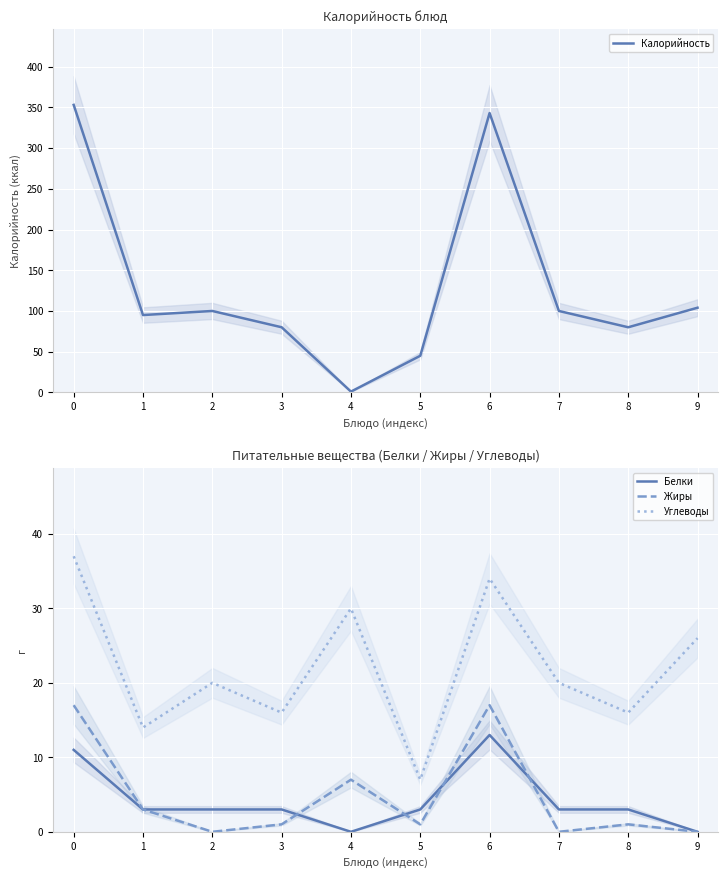

Is the value of Калорийность at 1 greater than the value of Углеводы at 0?

Yes